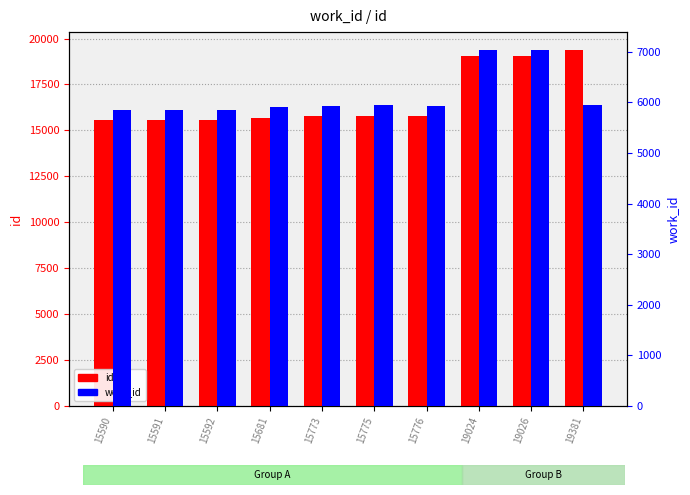

At which label does id first exceed 15775?

15776